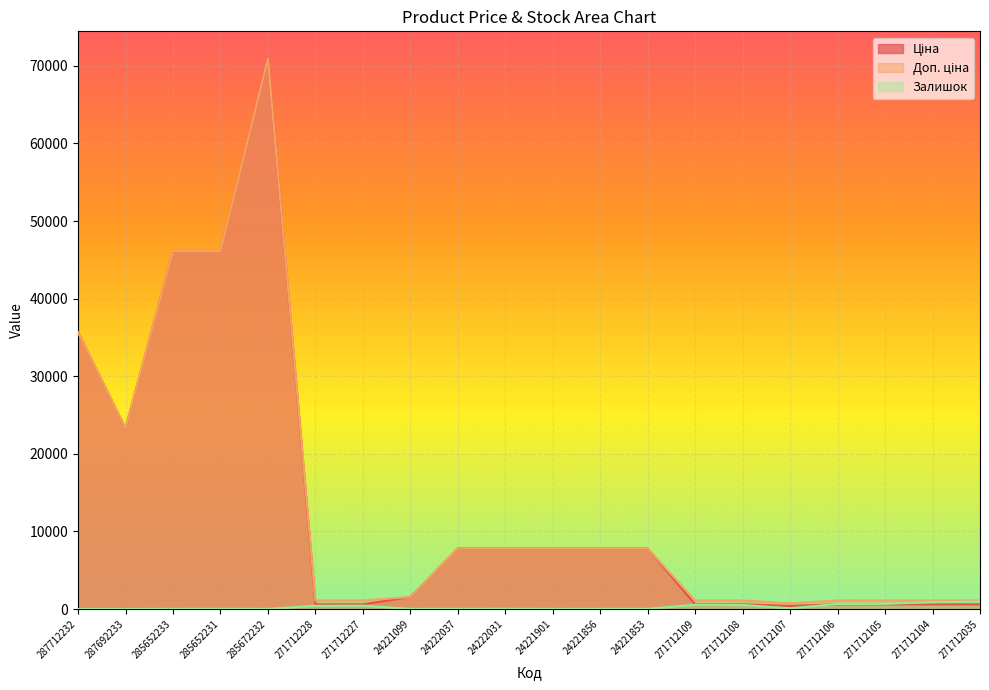

Does the chart display data point markers on the line(s)?

No